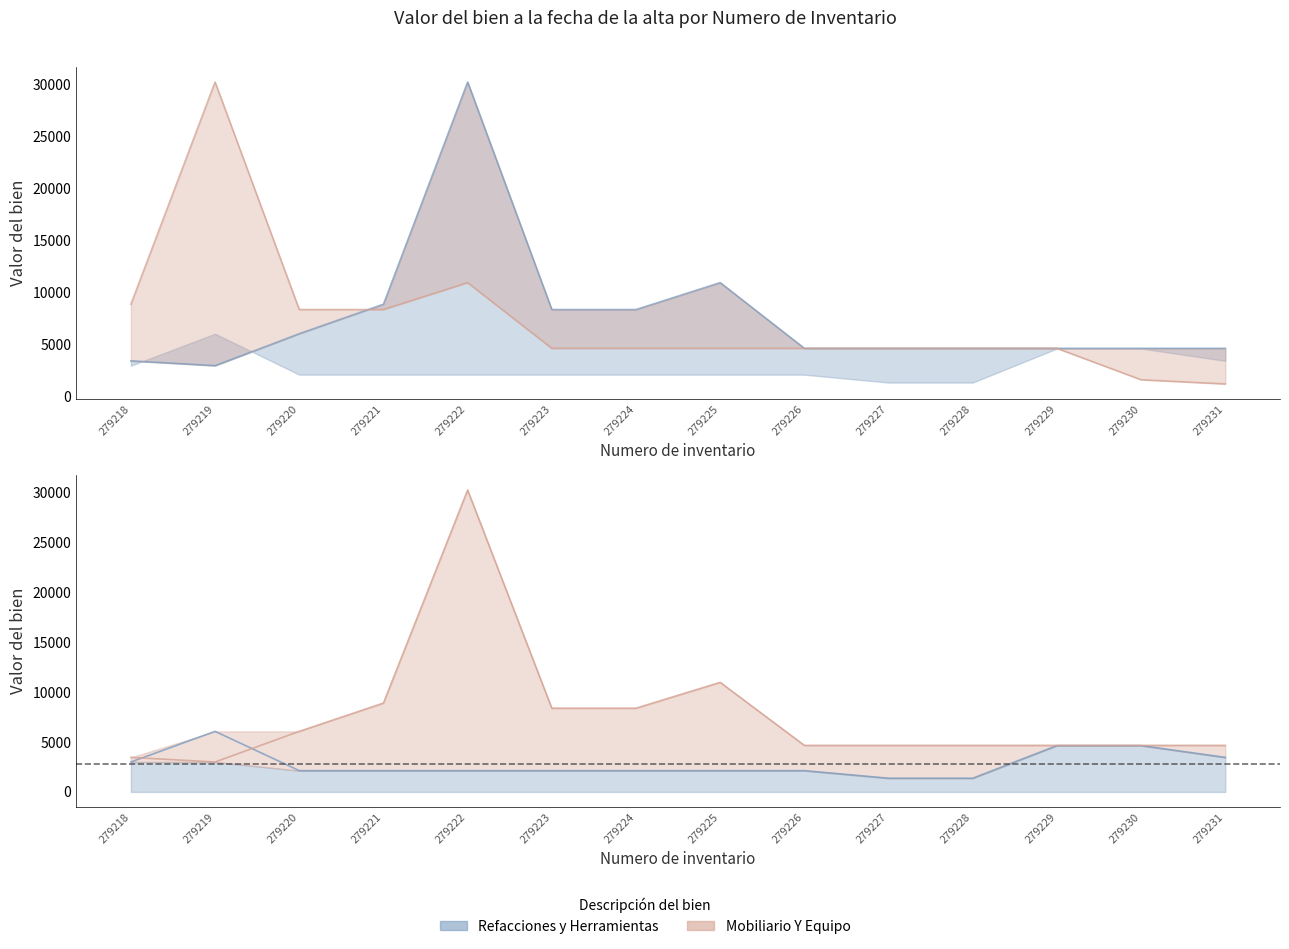

What is the value of the Equipo de Computacion point at the 3rd from the left?

2127.4